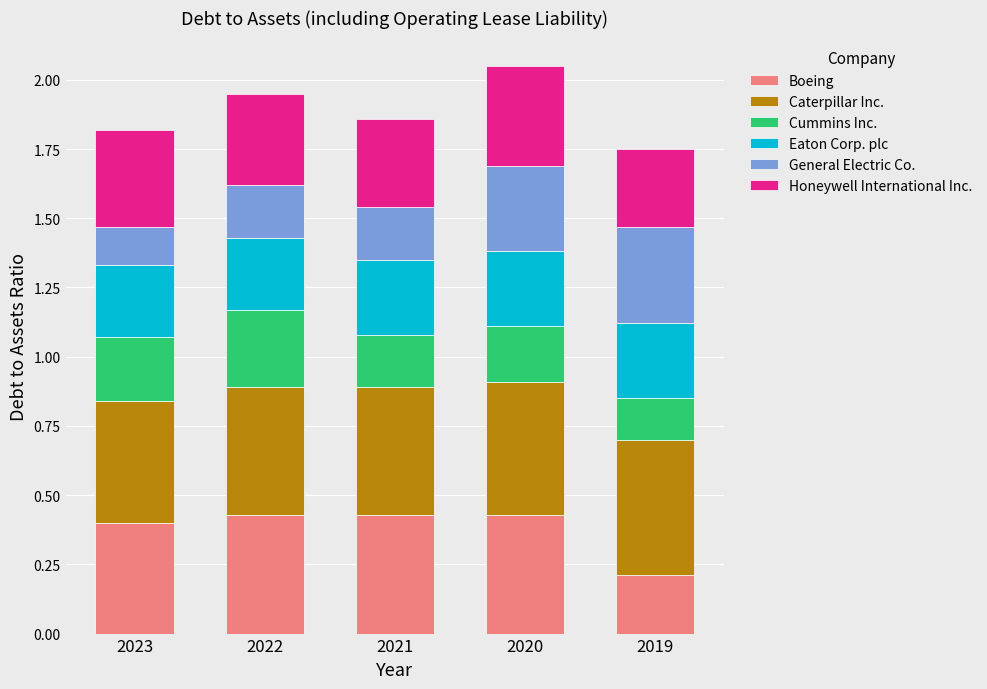

How many Boeing values are between 0 and 1?

5